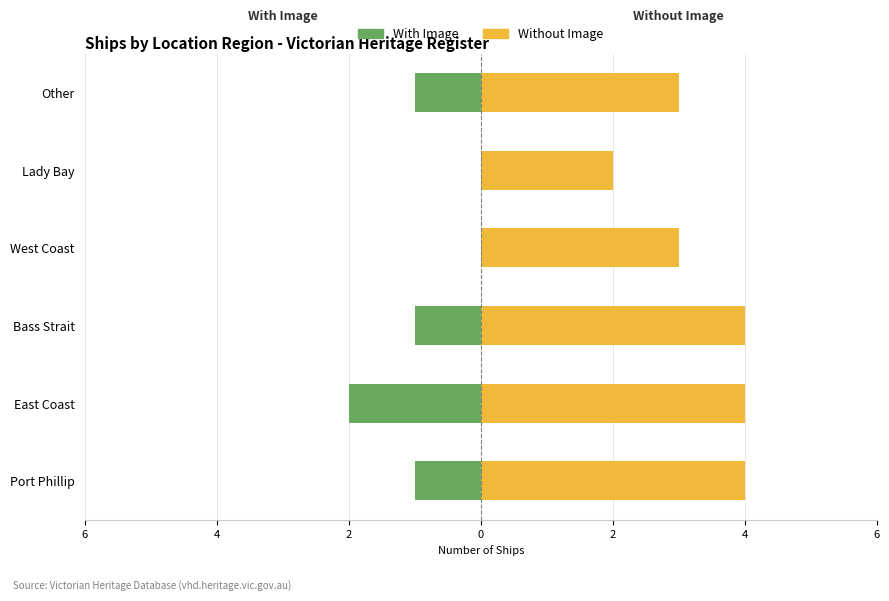

How many With Image values are between -1 and 0?

5